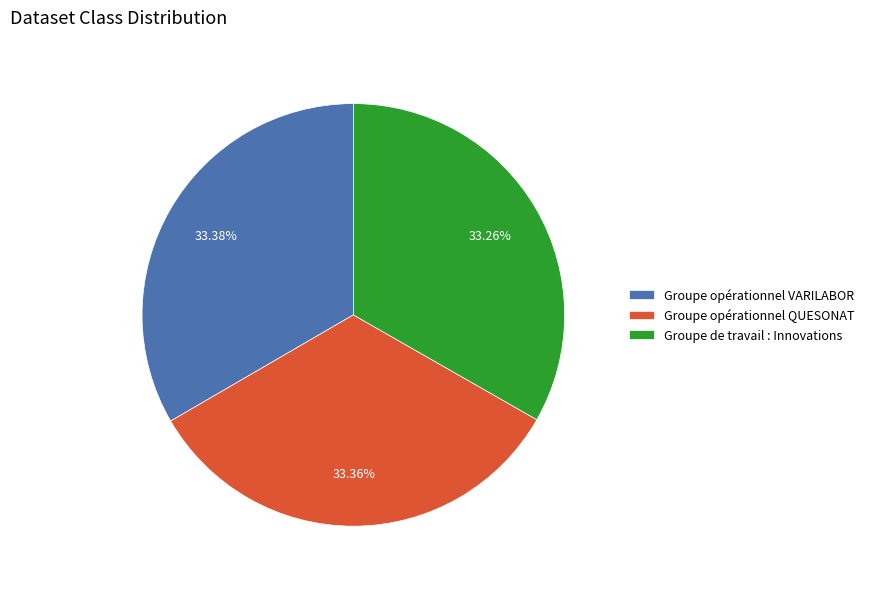

Approximately how many times larger is the value at Groupe opérationnel QUESONAT compared to Groupe de travail : Innovations?

1.0